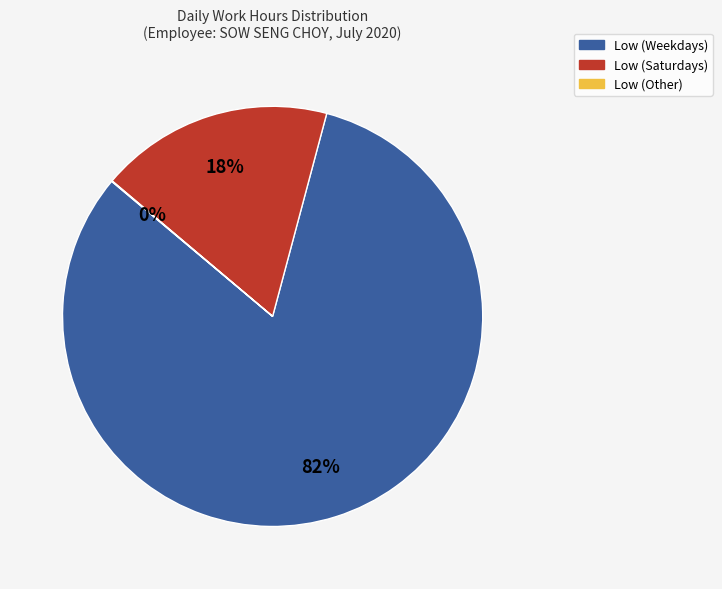

What is the largest slice in the pie chart?

Low (Weekdays)